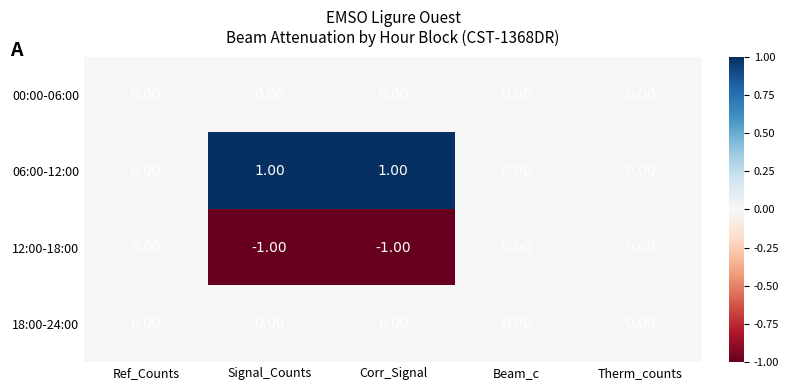

Which series has the largest total across all categories?

06:00-12:00